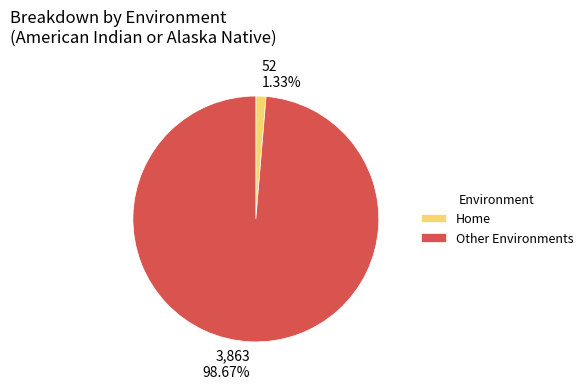

Is Other Environments the majority of the pie?

Yes